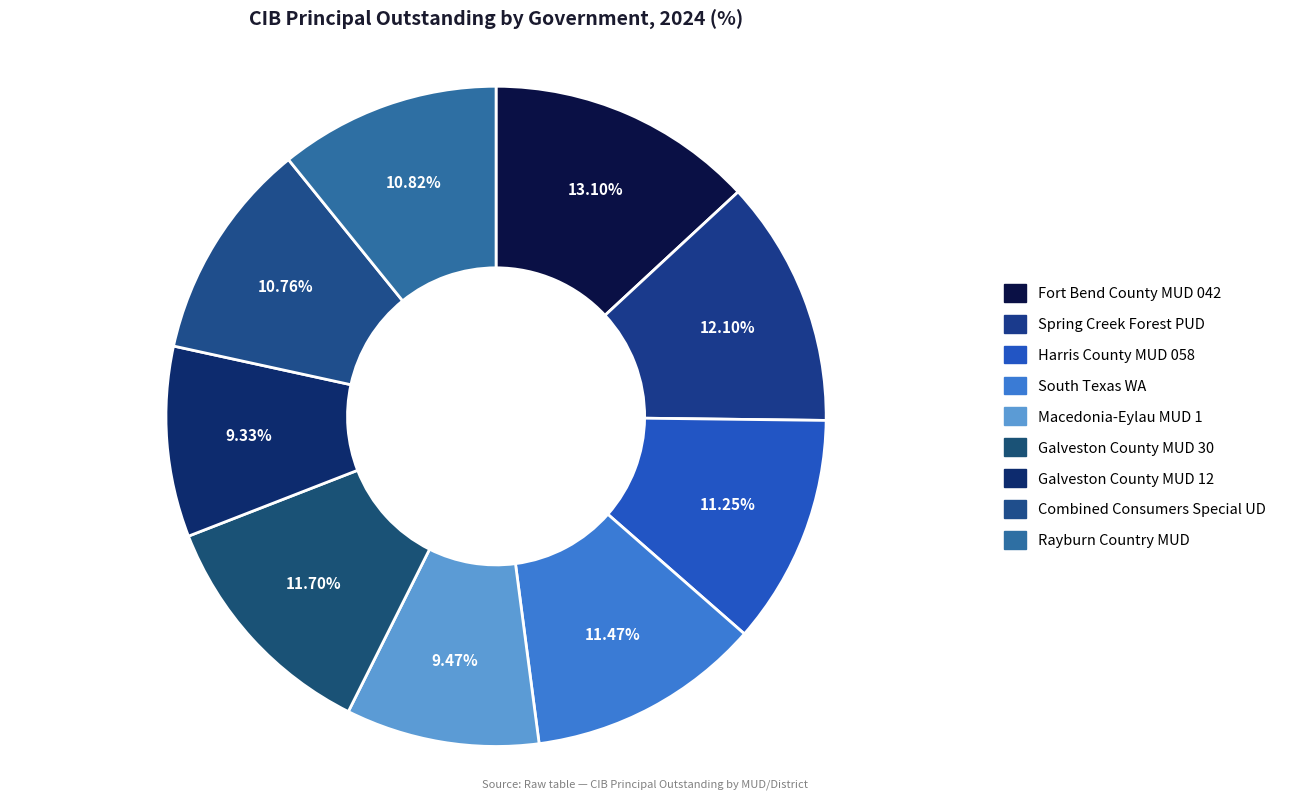

Count the number of slices in the pie.

9